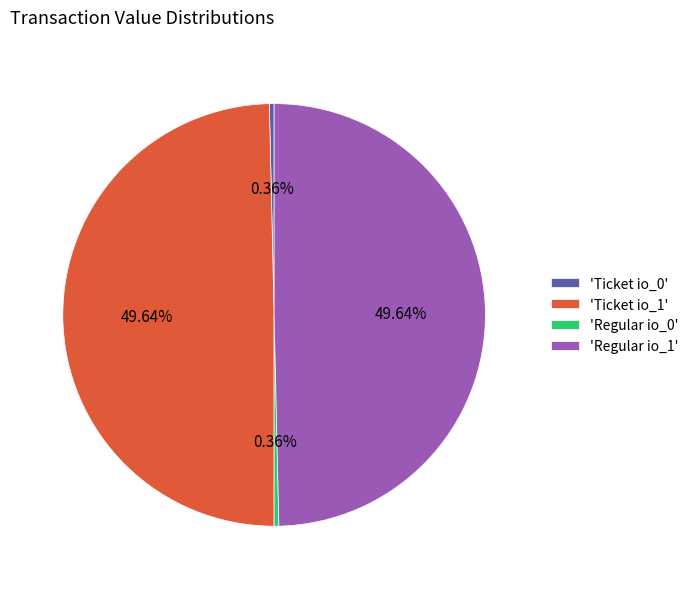

Is 'Ticket io_1' the majority of the pie?

No